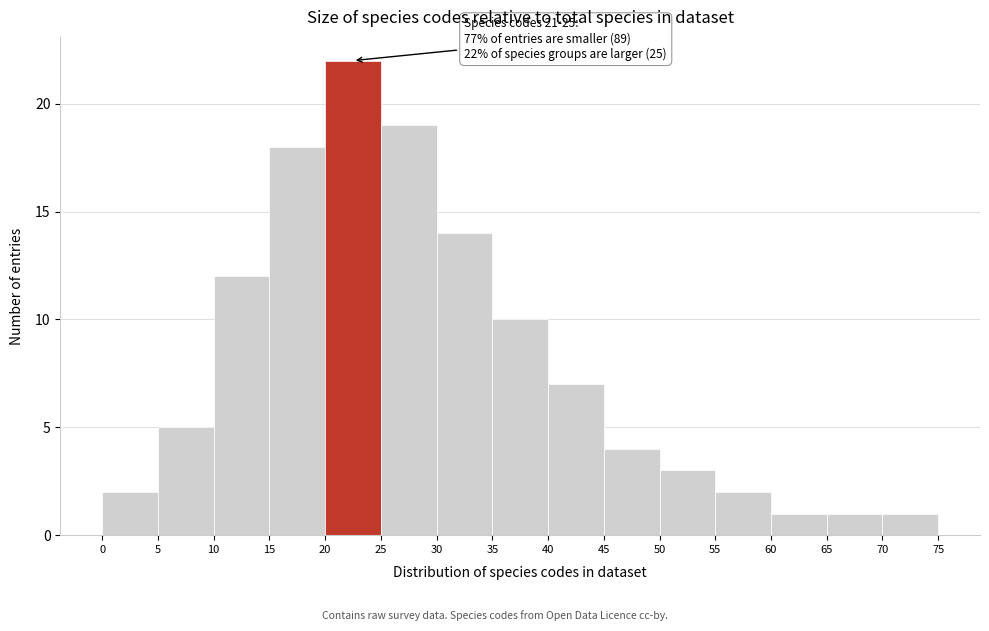

Over which range of the x-axis is the bar tallest?

20 to 25